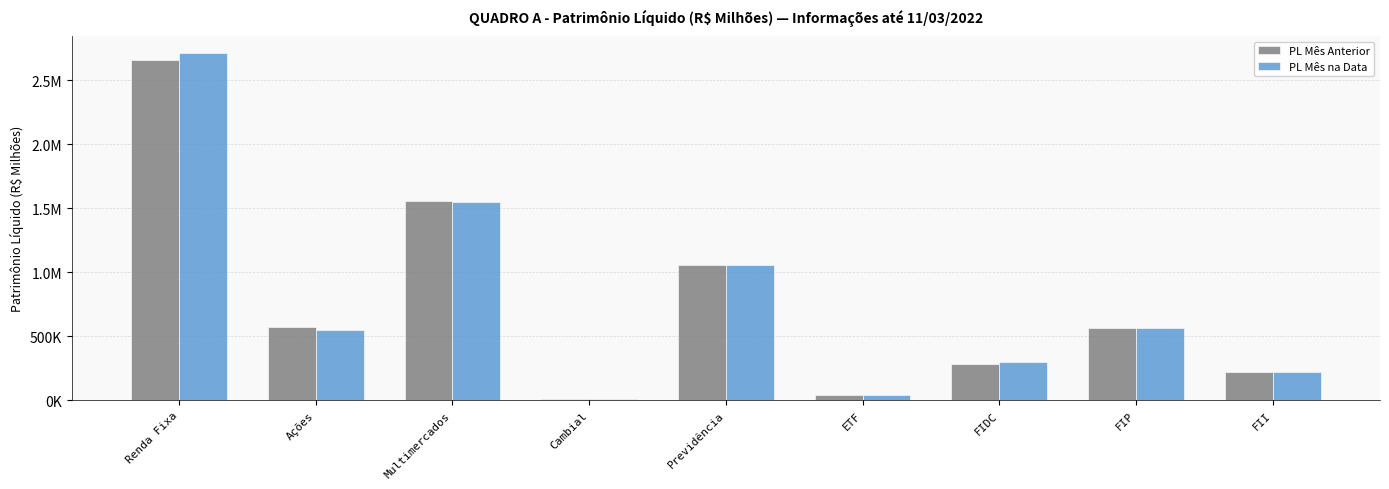

The value of PL Mês Anterior at FIDC is 416351.1. True or false?

False